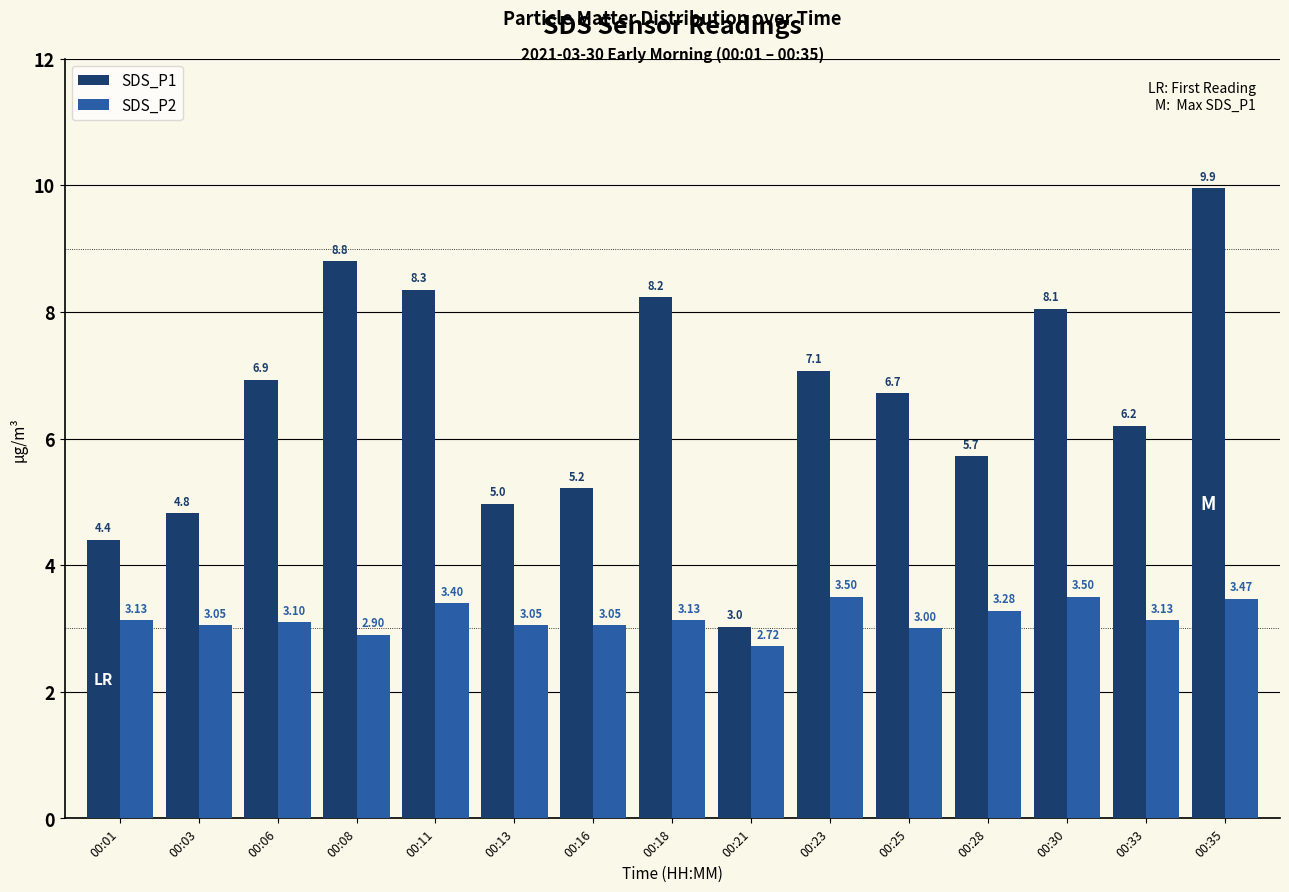

What is the difference between the maximum and second lowest values in the SDS_P2 series?

0.6